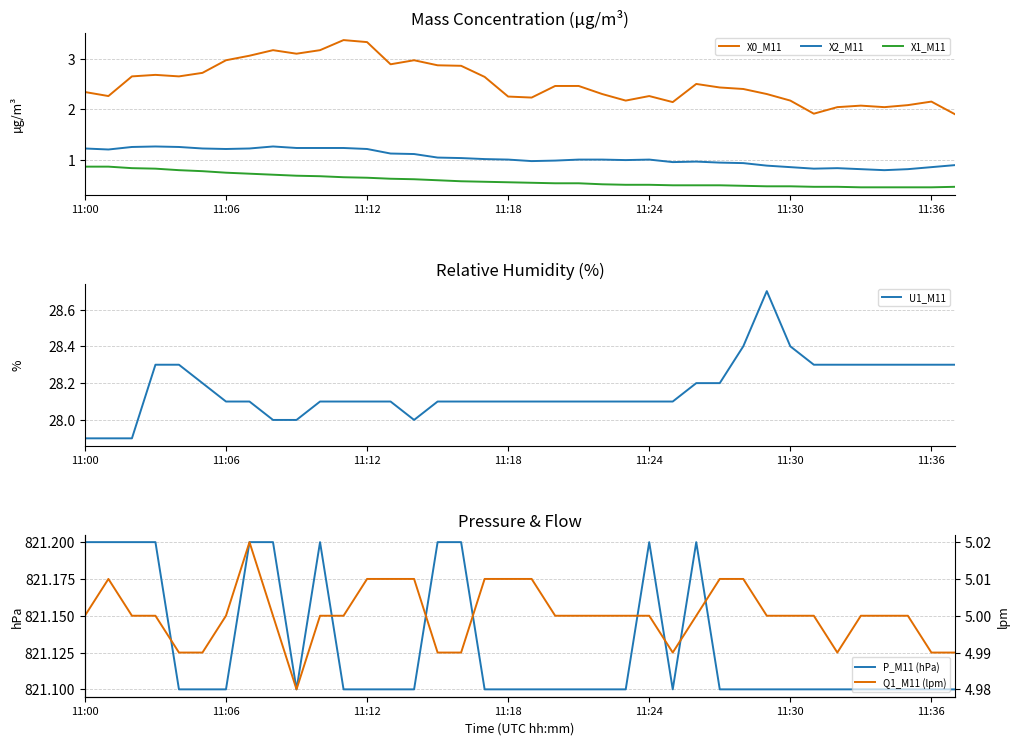

True or false: U1_M11 has more than 0 points higher than both neighbors.

True